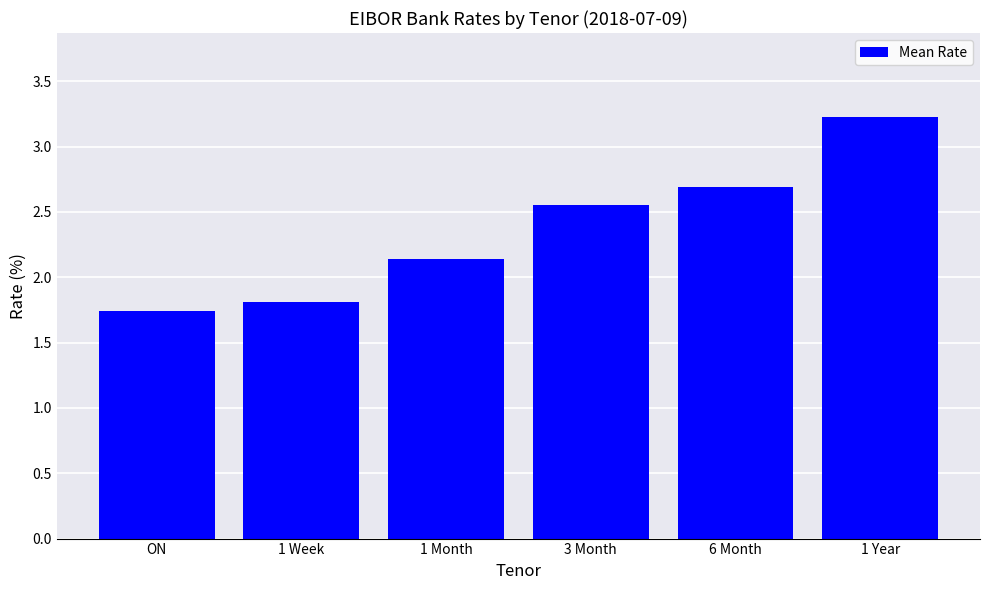

Count the number of values greater than 2.

4